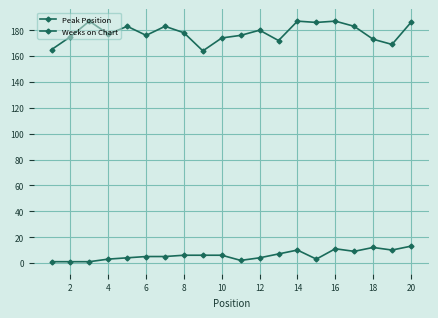

What is the average value of the Weeks on Chart series?

178